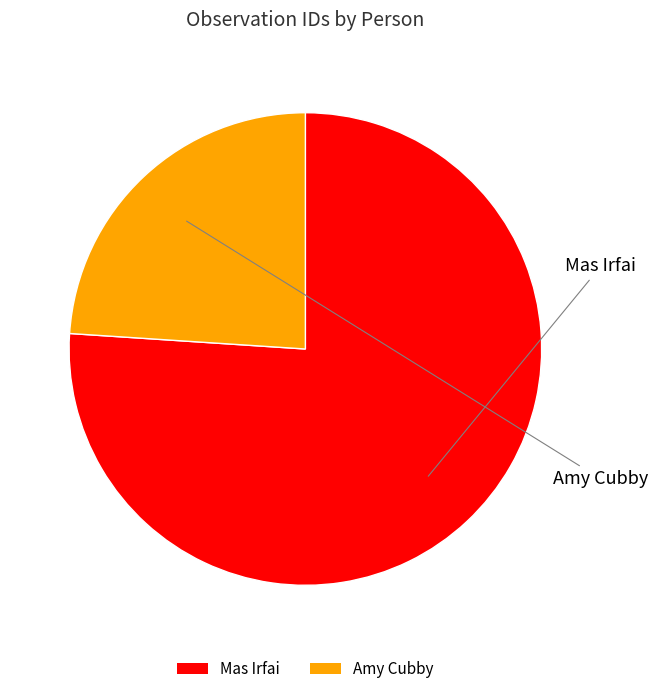

Approximately how many times larger is the value at Mas Irfai compared to Amy Cubby?

3.2